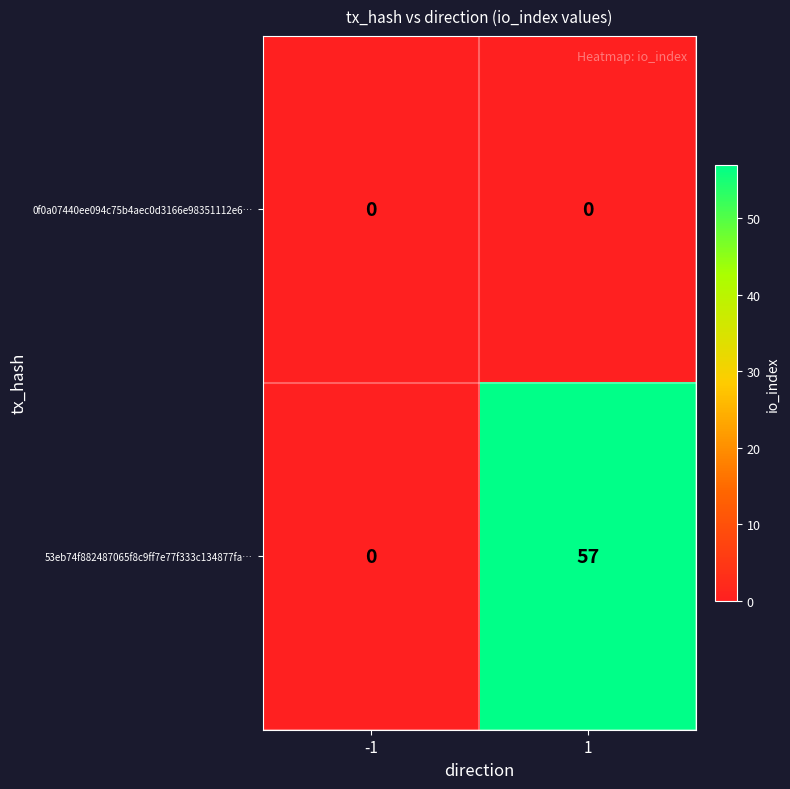

Reading left to right, list all the values displayed in this chart.

0f0a07440ee094c75b4aec0d3166e98351112e6…: 0	0
53eb74f882487065f8c9ff7e77f333c134877fa…: 0	57